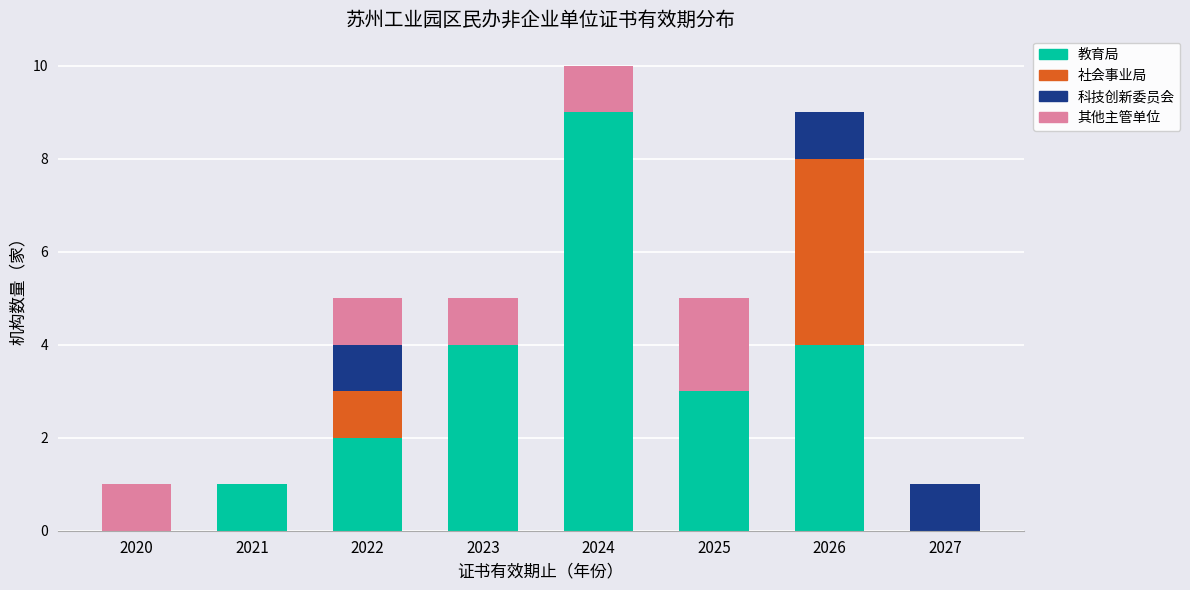

What is the sum of the 教育局 values at 2027 and 2026?

4